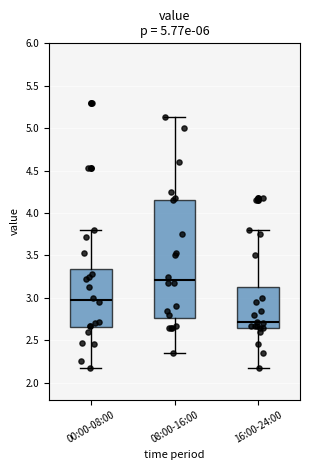

Where is the lower edge of the box for 00:00-08:00 on the y-axis? The values are not printed on the chart, so give them approximately, as read against the axis.

2.65